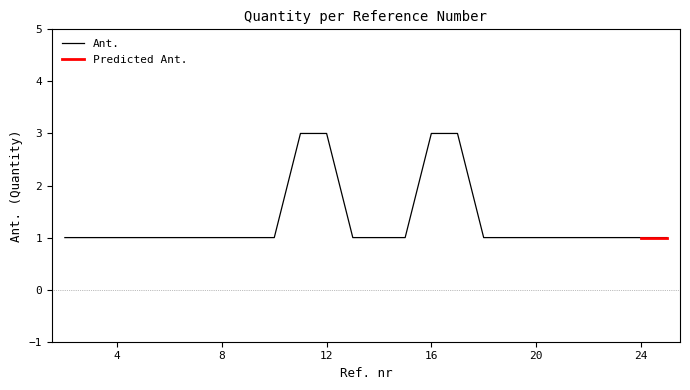

Approximately how many times larger is the value at 21 compared to 3?

1.0